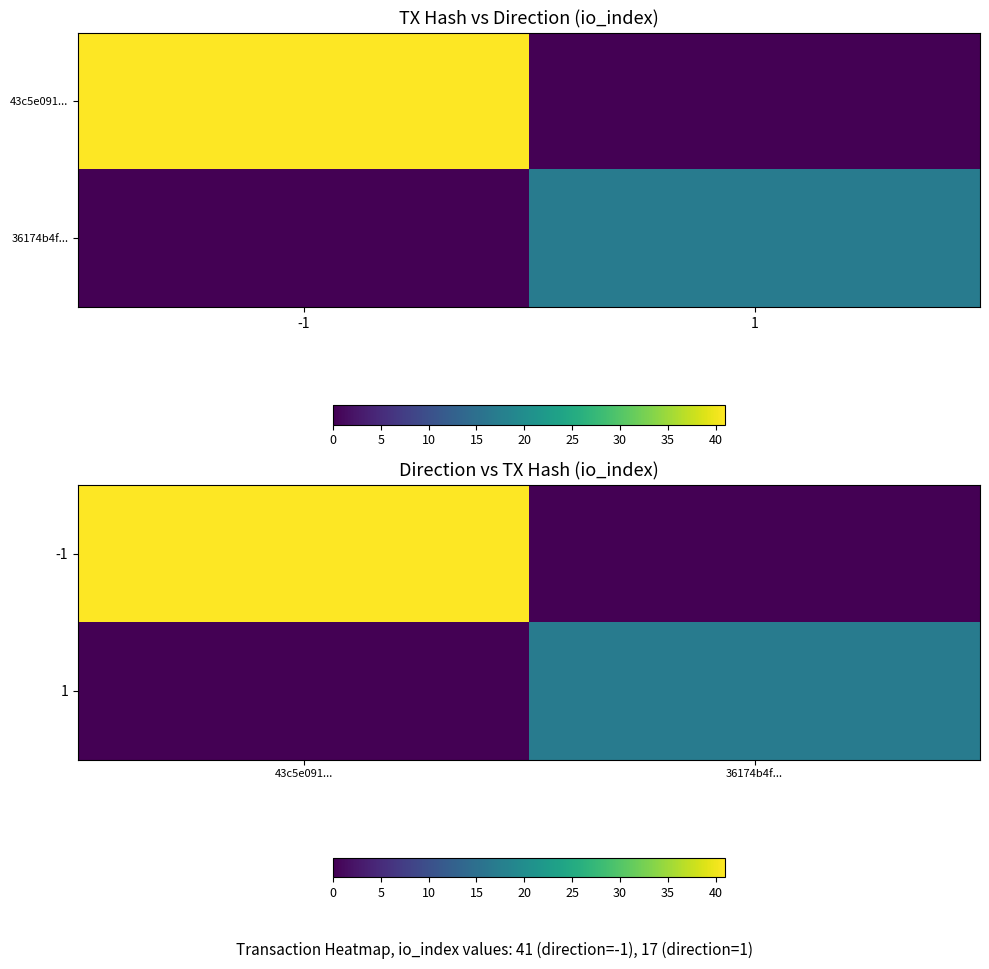

What is the difference between the maximum and minimum values in the 1 series?

17